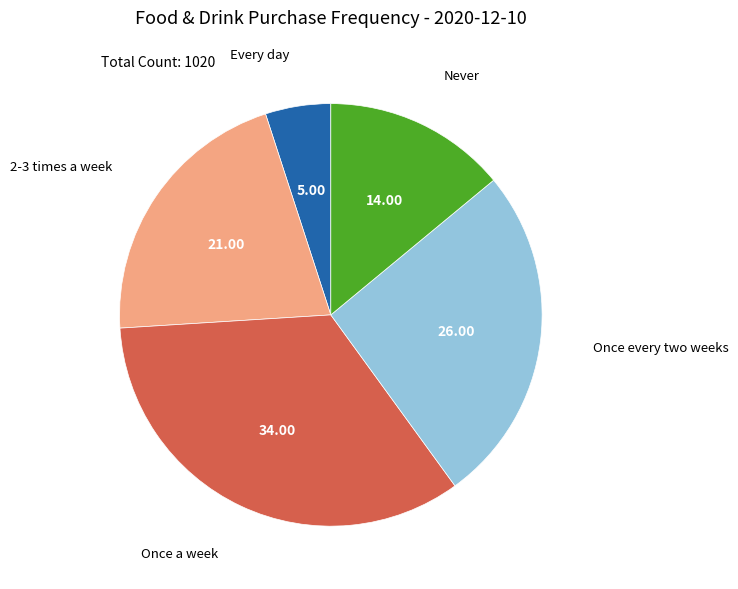

Count the number of slices in the pie.

5